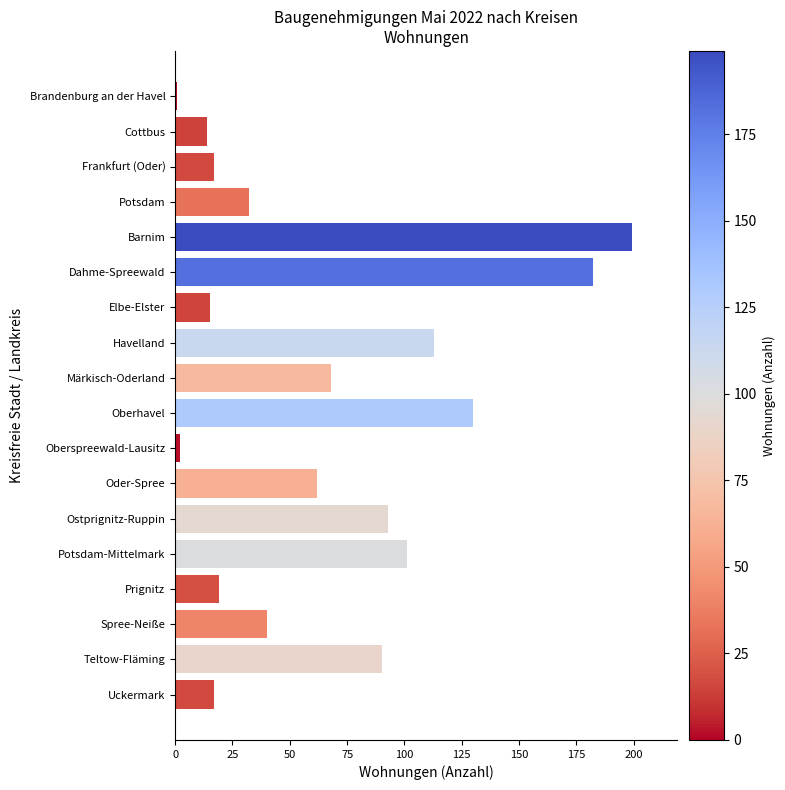

Which label corresponds to the largest value in the chart?

Barnim